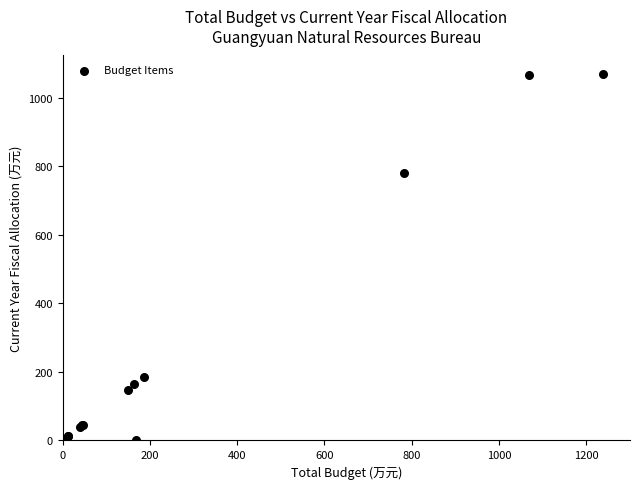

What Y value in the scatter plot is closest to 534?

781.8